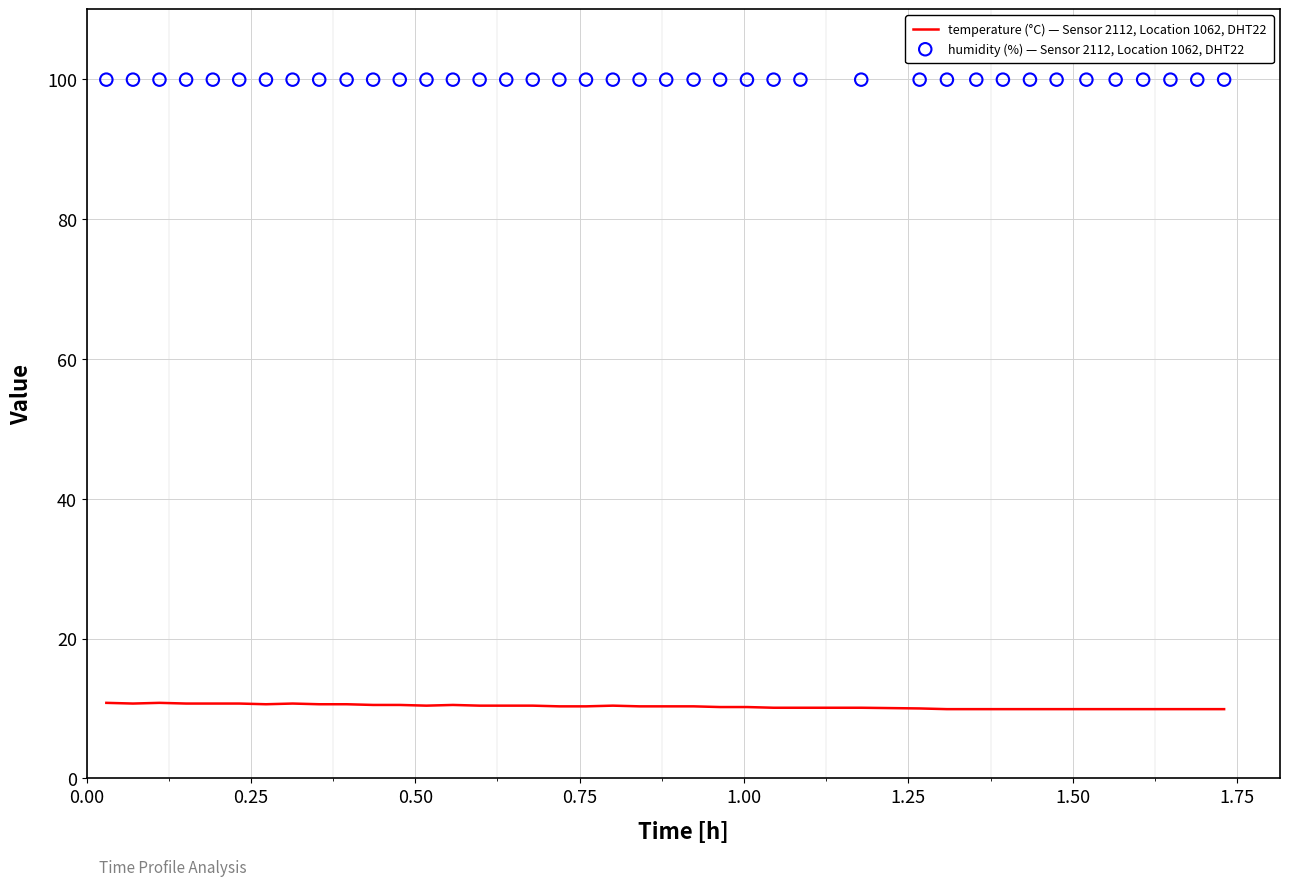

What are all the series names shown in the legend?

temperature (°C) — Sensor 2112, Location 1062, DHT22, humidity (%) — Sensor 2112, Location 1062, DHT22